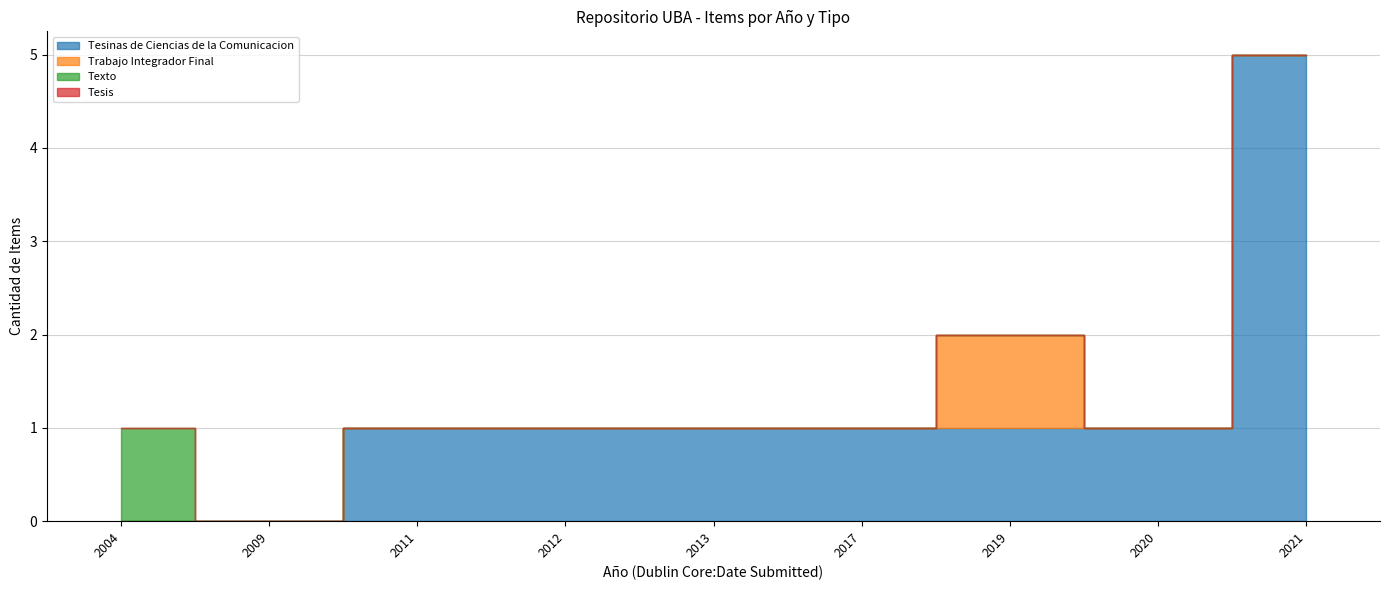

At which category does the chart reach its peak across all series?

2021